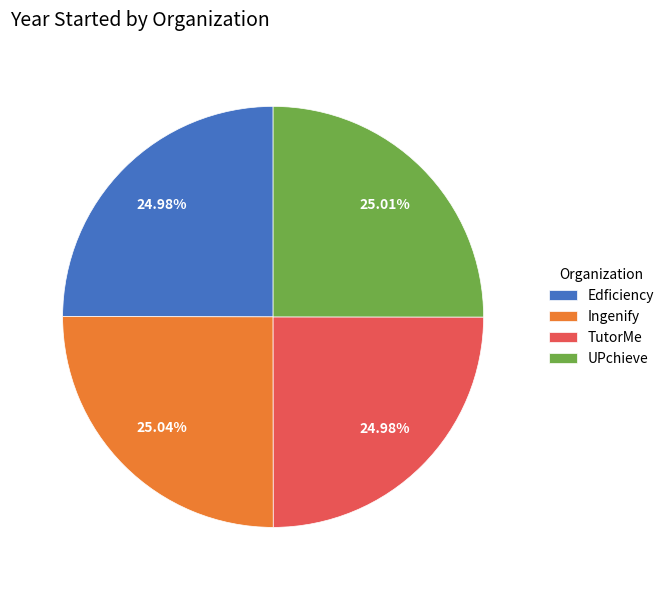

What percentage is the Ingenify slice, to the nearest percent?

25%